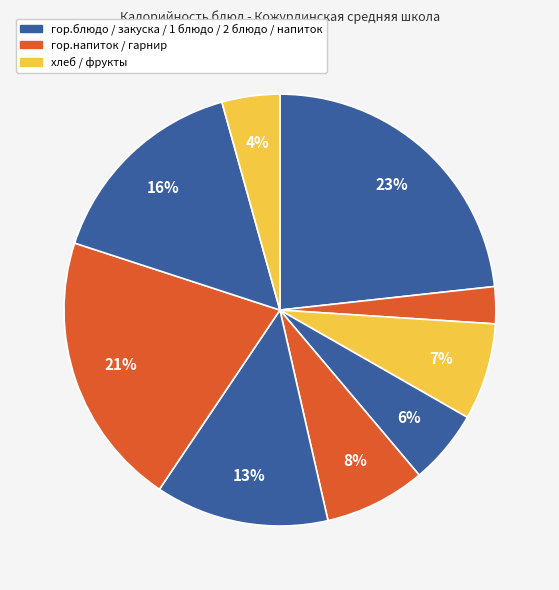

Count the number of slices in the pie.

9